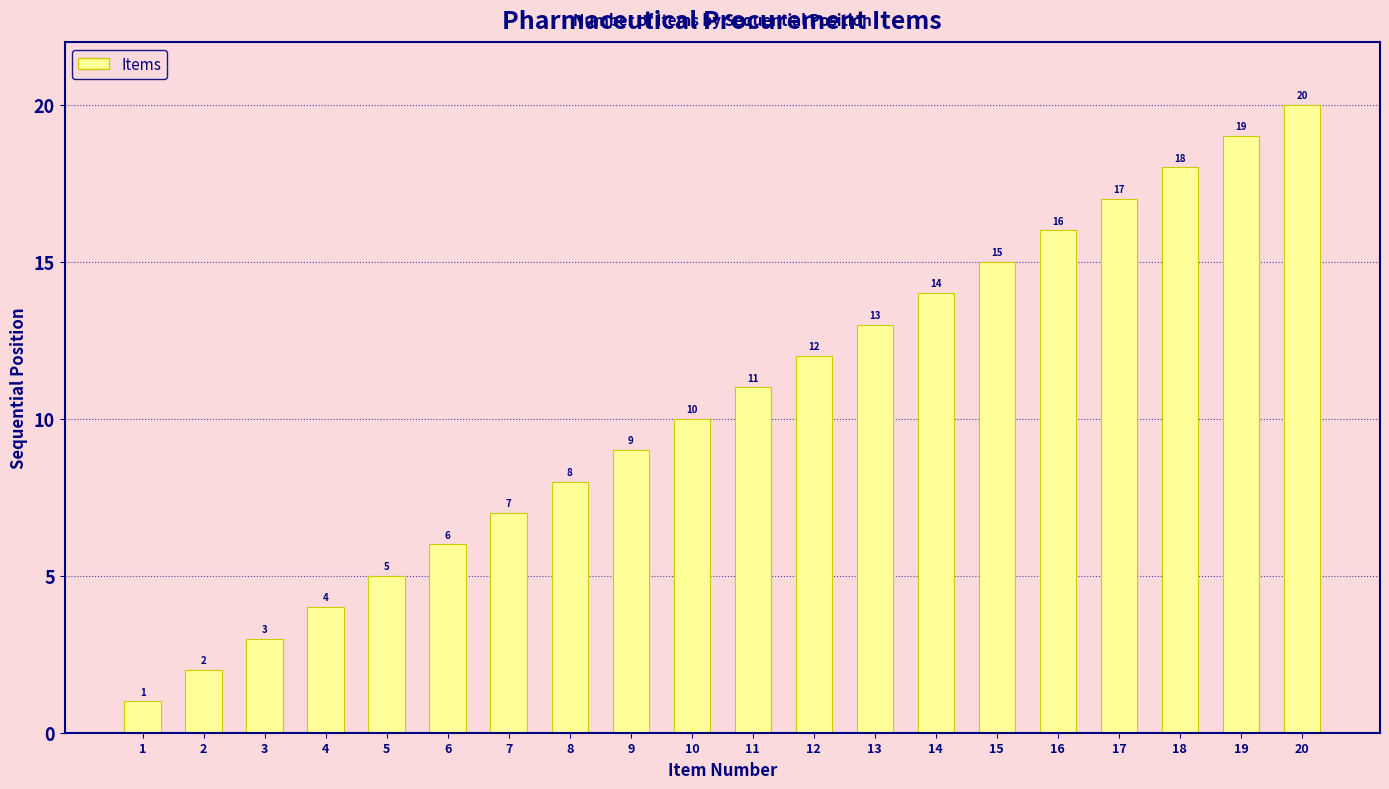

The value at 10 is 10. True or false?

True